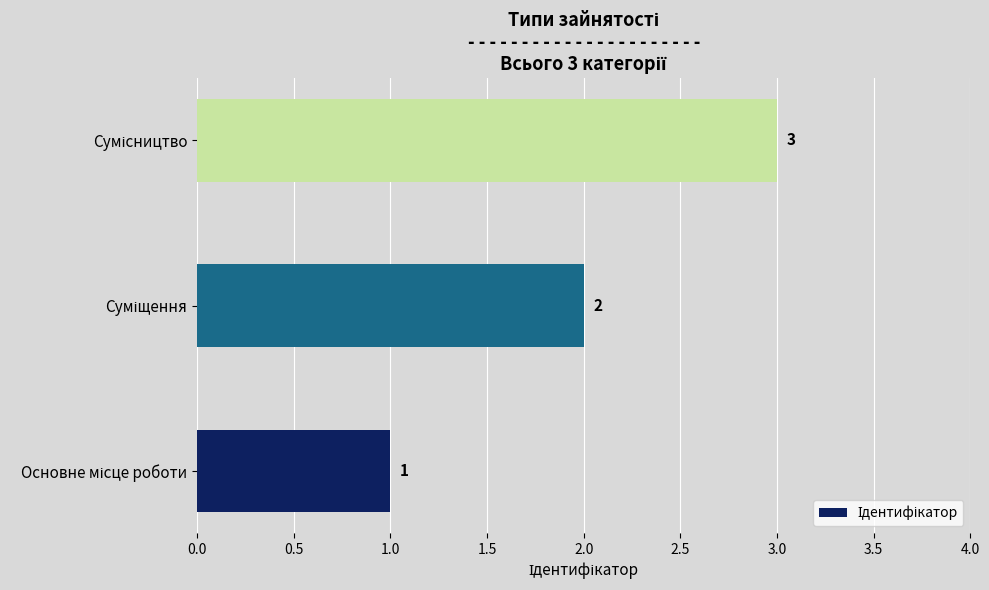

Count the values in the range 1 to 3.

3